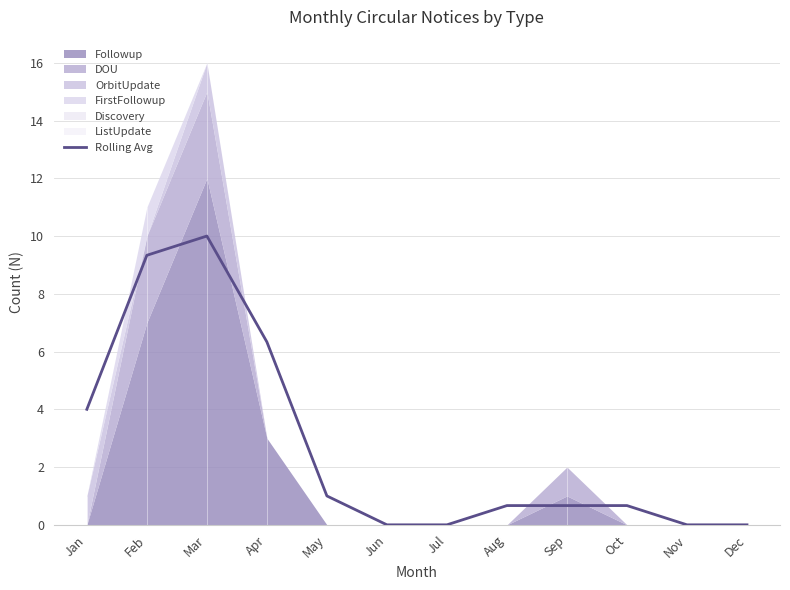

True or false: the data shows 4.6 at Jun.

False